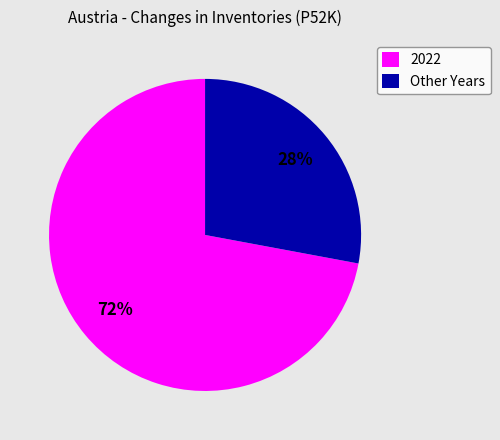

The Other Years slice represents 37% of the pie. True or false?

False